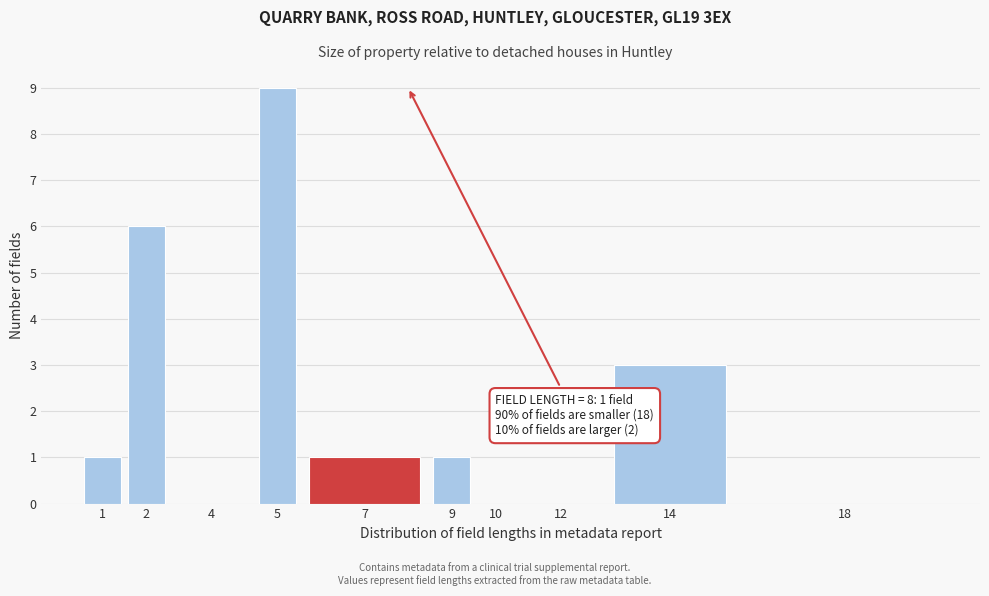

Reading left to right, what are all the values shown in this chart?

1=1	2=6	4=0	5=9	7=1	9=1	10=0	12=0	14=3	18=0